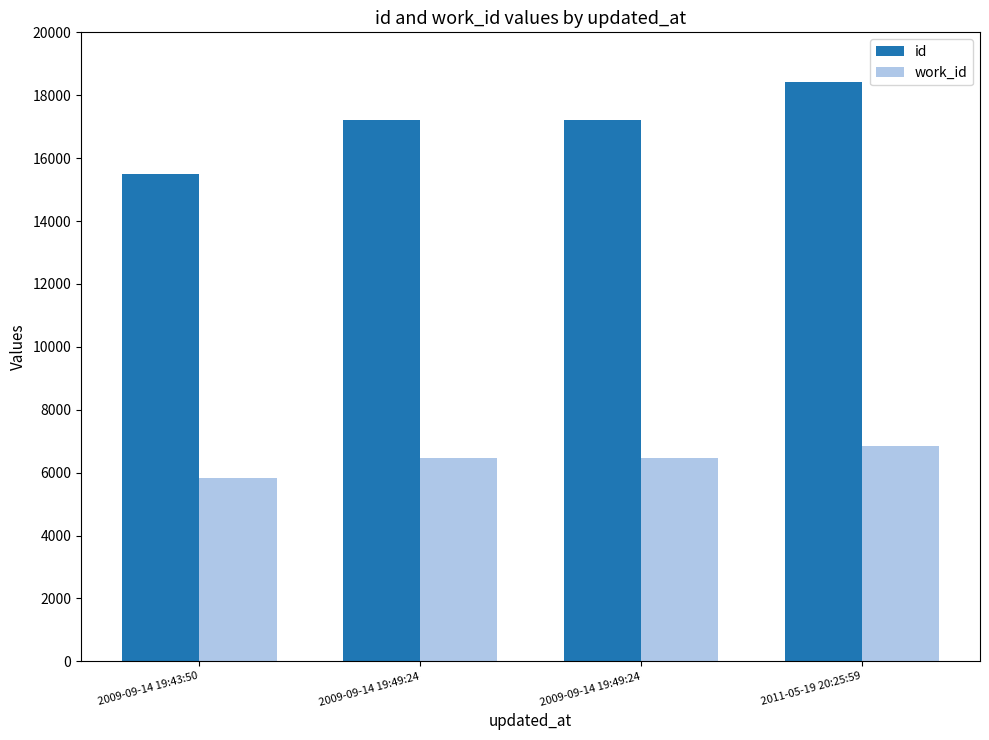

What is the sum of the id values at 2009-09-14 19:49:24 and 2011-05-19 20:25:59?

35644